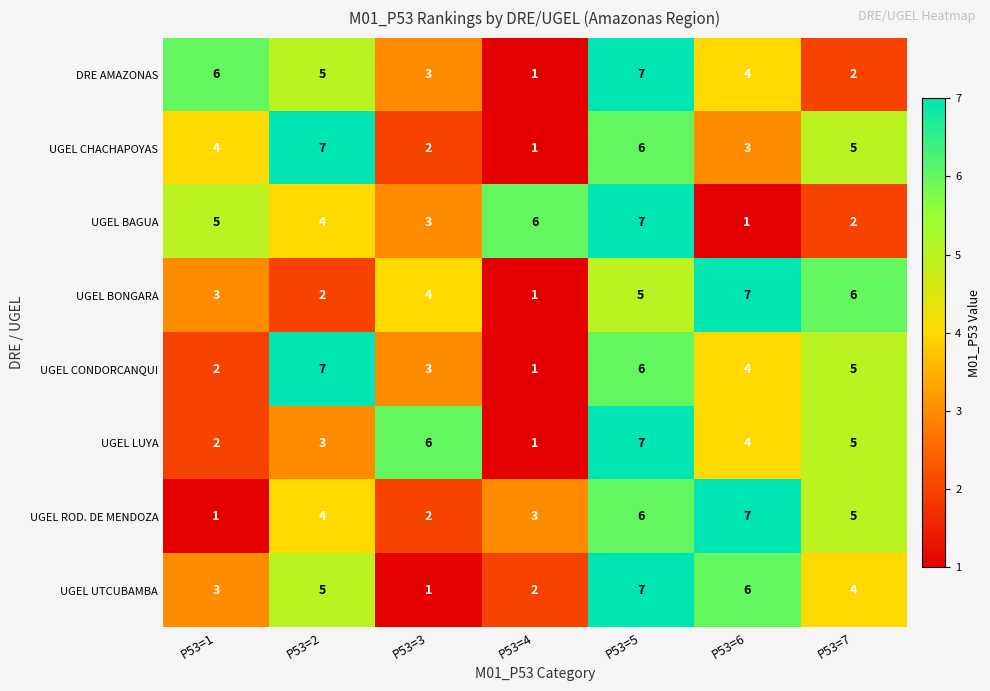

Rank the categories by UGEL BAGUA value from highest to lowest.

P53=5, P53=4, P53=1, P53=2, P53=3, P53=7, P53=6